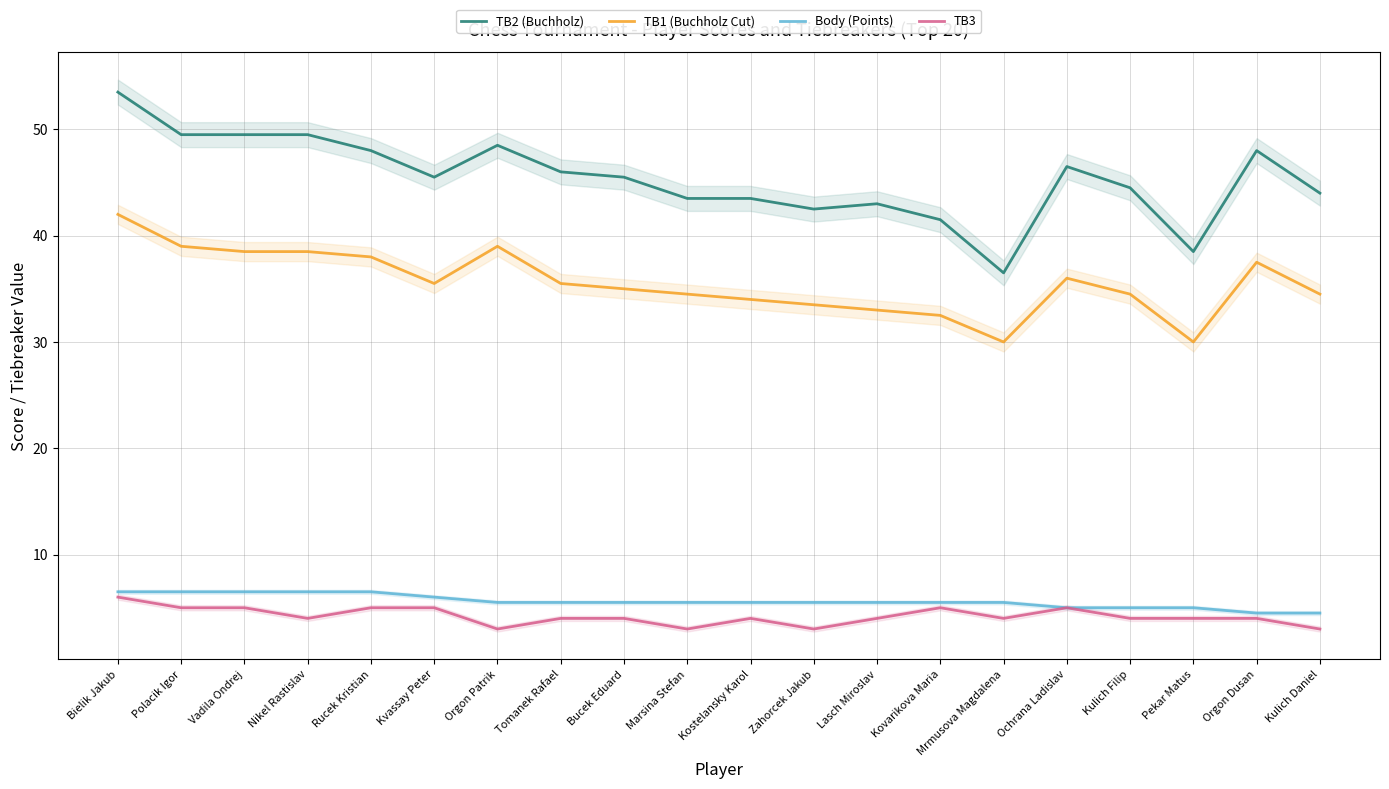

Reading right to left, list all the values displayed in this chart.

TB2 (Buchholz): Kulich Daniel=44.0	Orgon Dusan=48.0	Pekar Matus=38.5	Kulich Filip=44.5	Ochrana Ladislav=46.5	Mrmusova Magdalena=36.5	Kovarikova Maria=41.5	Lasch Miroslav=43.0	Zahorcek Jakub=42.5	Kostelansky Karol=43.5	Marsina Stefan=43.5	Bucek Eduard=45.5	Tomanek Rafael=46.0	Orgon Patrik=48.5	Kvassay Peter=45.5	Rucek Kristian=48.0	Nikel Rastislav=49.5	Vadila Ondrej=49.5	Polacik Igor=49.5	Bielik Jakub=53.5
TB1 (Buchholz Cut): Kulich Daniel=34.5	Orgon Dusan=37.5	Pekar Matus=30.0	Kulich Filip=34.5	Ochrana Ladislav=36.0	Mrmusova Magdalena=30.0	Kovarikova Maria=32.5	Lasch Miroslav=33.0	Zahorcek Jakub=33.5	Kostelansky Karol=34.0	Marsina Stefan=34.5	Bucek Eduard=35.0	Tomanek Rafael=35.5	Orgon Patrik=39.0	Kvassay Peter=35.5	Rucek Kristian=38.0	Nikel Rastislav=38.5	Vadila Ondrej=38.5	Polacik Igor=39.0	Bielik Jakub=42.0
Body (Points): Kulich Daniel=4.5	Orgon Dusan=4.5	Pekar Matus=5.0	Kulich Filip=5.0	Ochrana Ladislav=5.0	Mrmusova Magdalena=5.5	Kovarikova Maria=5.5	Lasch Miroslav=5.5	Zahorcek Jakub=5.5	Kostelansky Karol=5.5	Marsina Stefan=5.5	Bucek Eduard=5.5	Tomanek Rafael=5.5	Orgon Patrik=5.5	Kvassay Peter=6.0	Rucek Kristian=6.5	Nikel Rastislav=6.5	Vadila Ondrej=6.5	Polacik Igor=6.5	Bielik Jakub=6.5
TB3: Kulich Daniel=3.0	Orgon Dusan=4.0	Pekar Matus=4.0	Kulich Filip=4.0	Ochrana Ladislav=5.0	Mrmusova Magdalena=4.0	Kovarikova Maria=5.0	Lasch Miroslav=4.0	Zahorcek Jakub=3.0	Kostelansky Karol=4.0	Marsina Stefan=3.0	Bucek Eduard=4.0	Tomanek Rafael=4.0	Orgon Patrik=3.0	Kvassay Peter=5.0	Rucek Kristian=5.0	Nikel Rastislav=4.0	Vadila Ondrej=5.0	Polacik Igor=5.0	Bielik Jakub=6.0